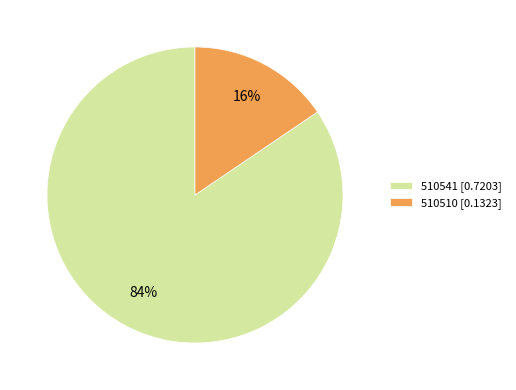

True or false: 510510 accounts for 5% of the total.

False